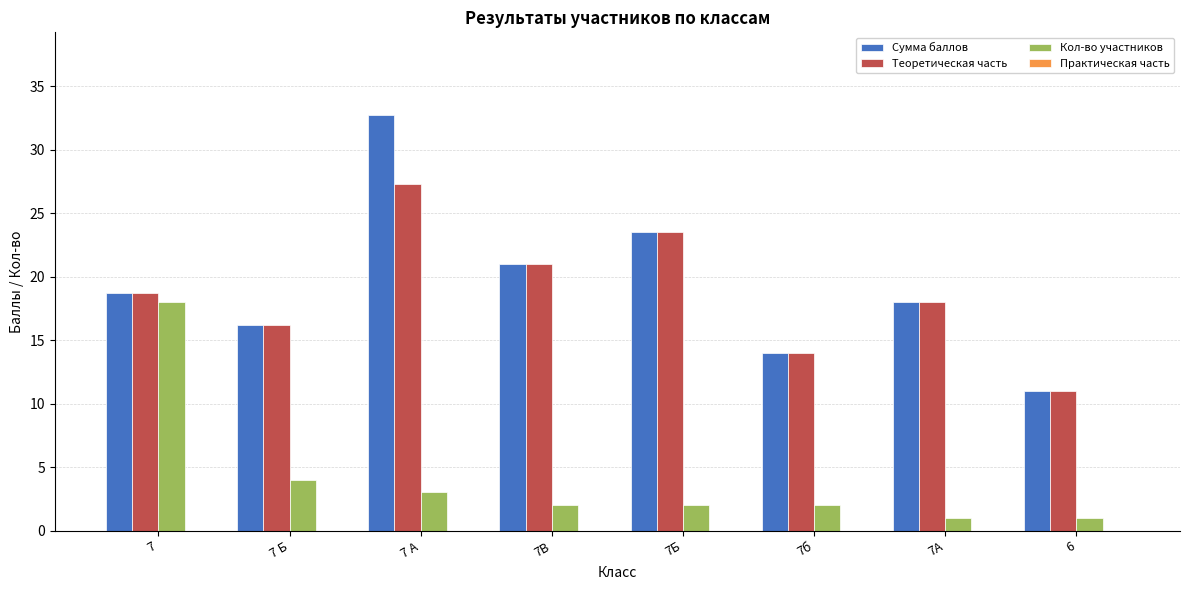

What is the difference between the maximum and minimum values in the Кол-во участников series?

17.0